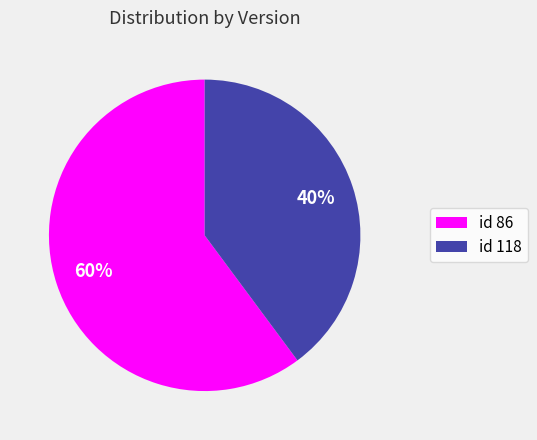

Rank the categories by value from highest to lowest.

id 86, id 118